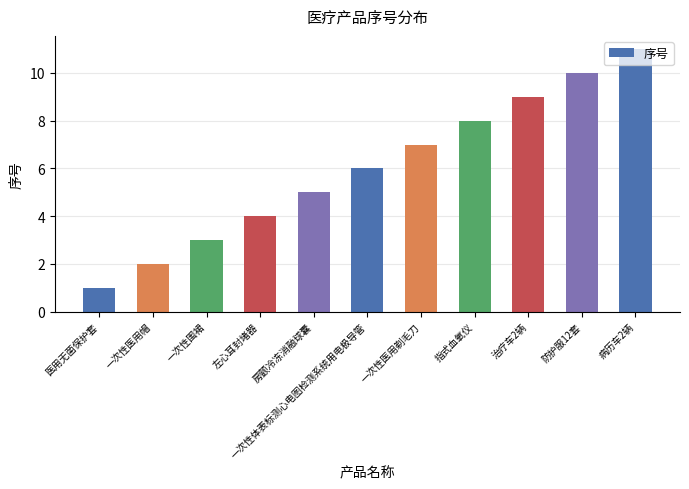

At which category does the chart reach its peak across all series?

病历车2辆